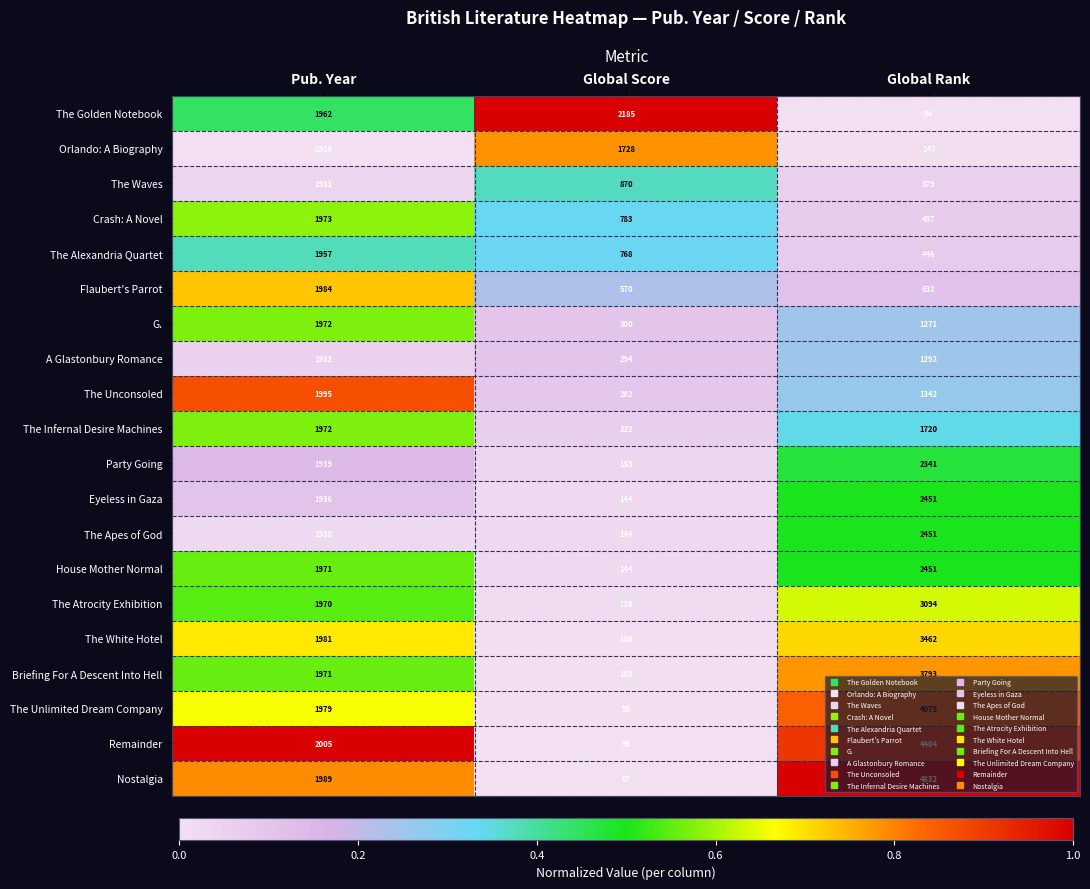

Is it true that The Waves equals 1931 at Pub. Year?

True